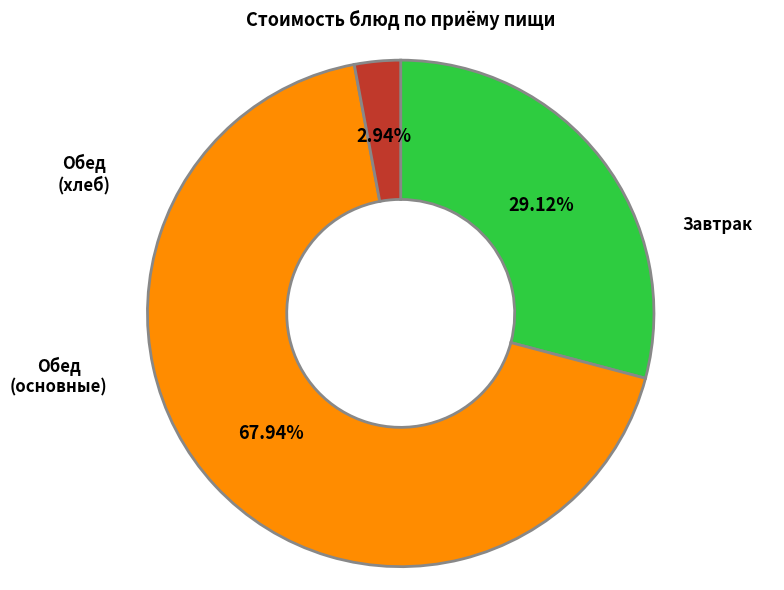

Does any single category account for the majority?

Yes